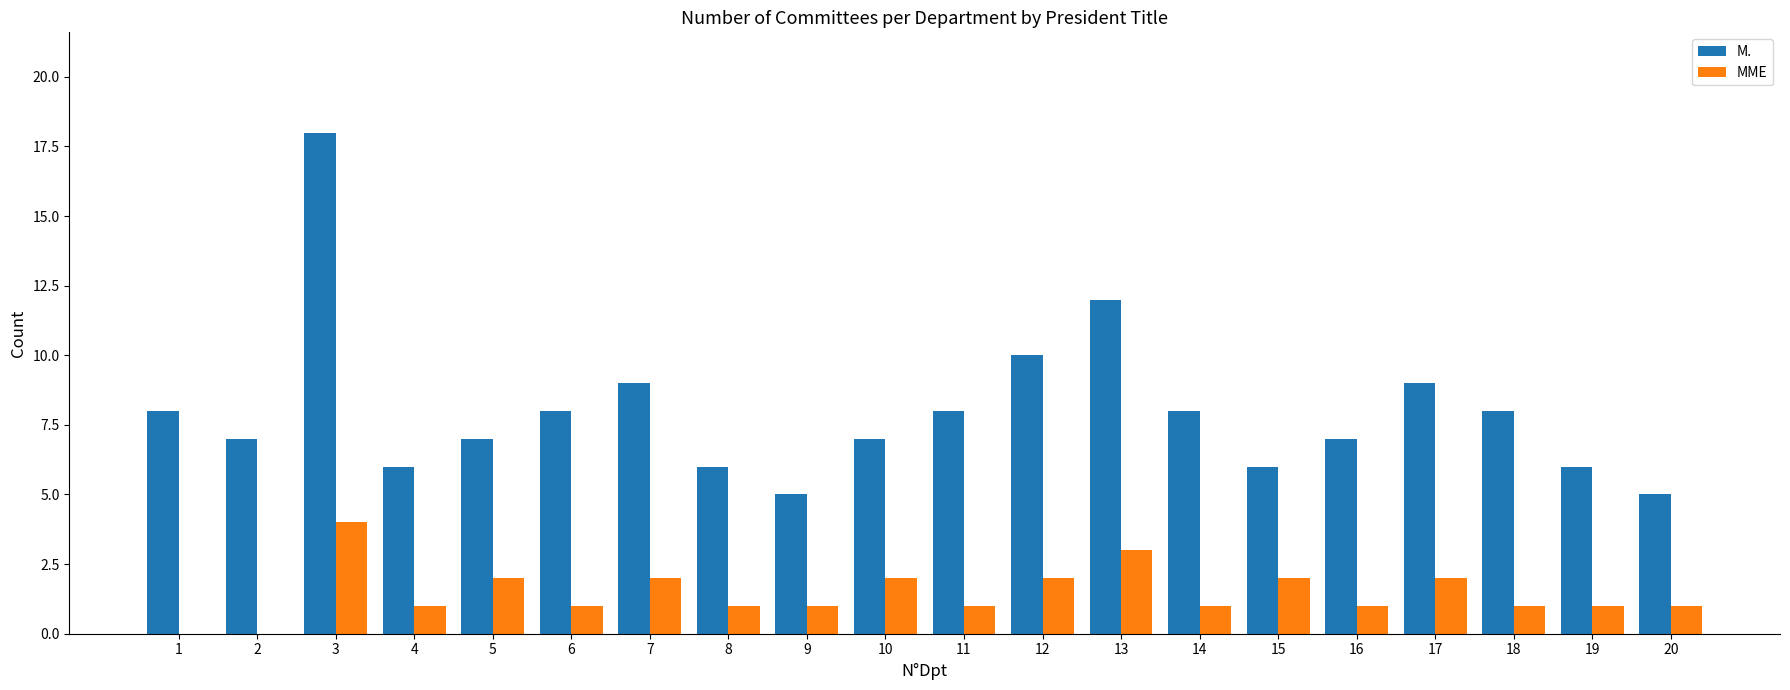

Is the value of MME at 17 greater than the value of M. at 20?

No